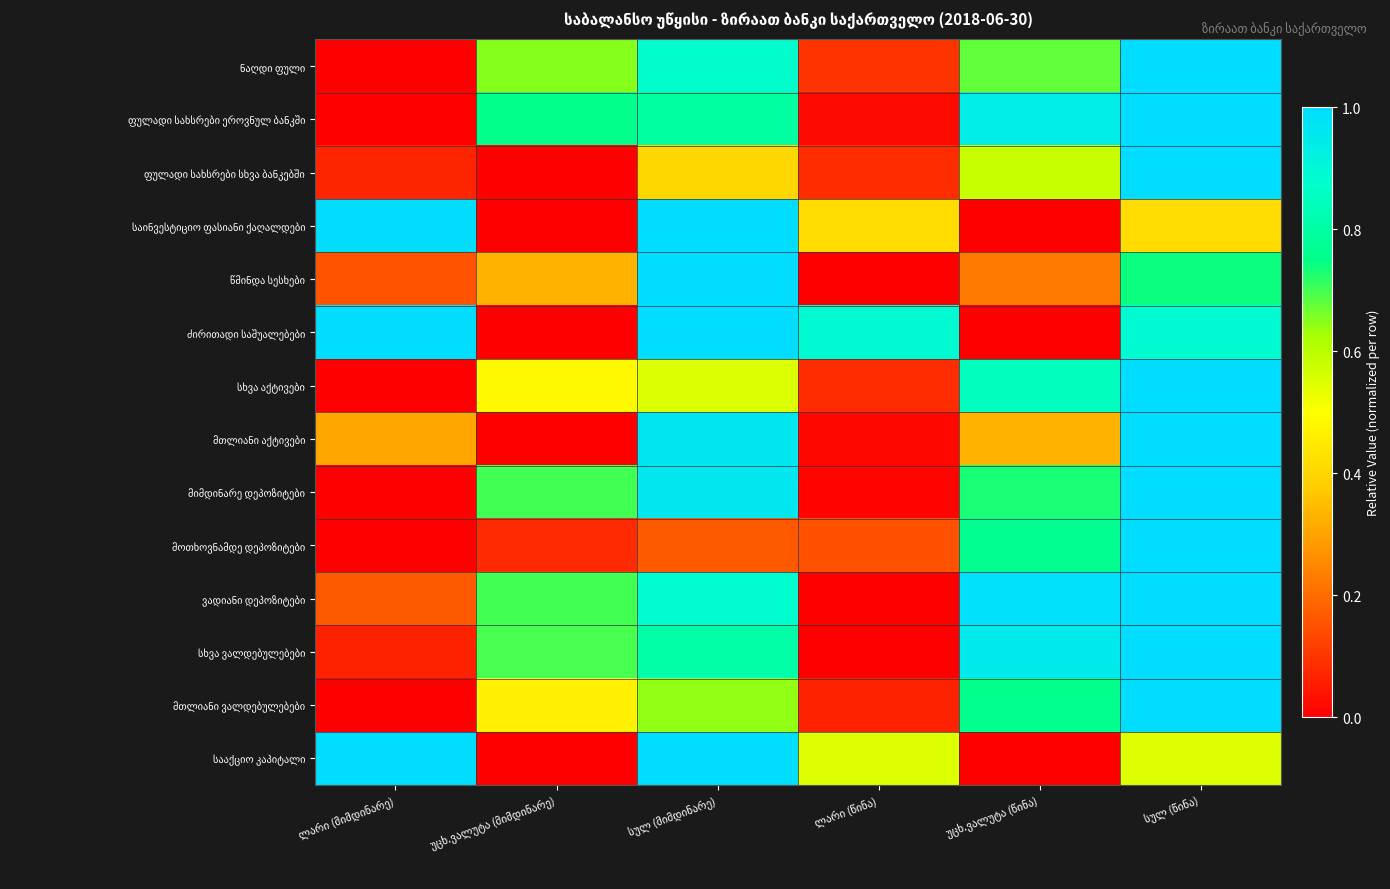

Rank the series at სულ (მიმდინარე) from highest to lowest value.

საინვესტიციო ფასიანი ქაღალდები, წმინდა სესხები, ძირითადი საშუალებები, სააქციო კაპიტალი, მთლიანი აქტივები, მიმდინარე დეპოზიტები, ვადიანი დეპოზიტები, ნაღდი ფული, სხვა ვალდებულებები, ფულადი სახსრები ეროვნულ ბანკში, მთლიანი ვალდებულებები, სხვა აქტივები, ფულადი სახსრები სხვა ბანკებში, მოთხოვნამდე დეპოზიტები